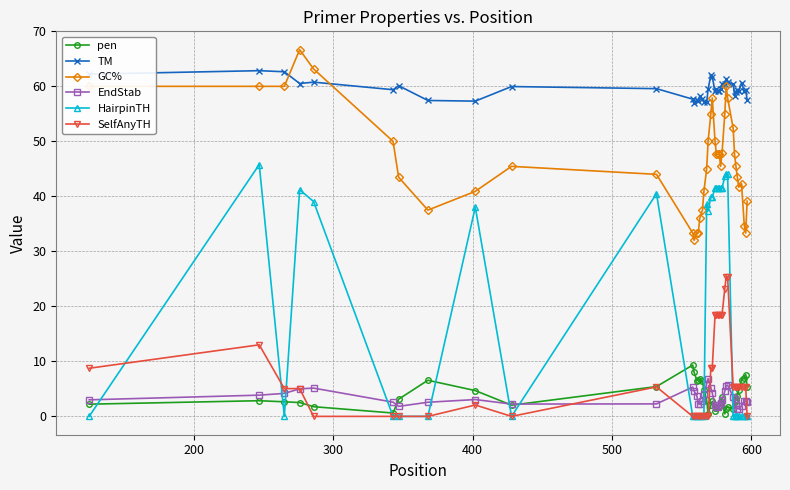

Which series has the largest total across all categories?

TM